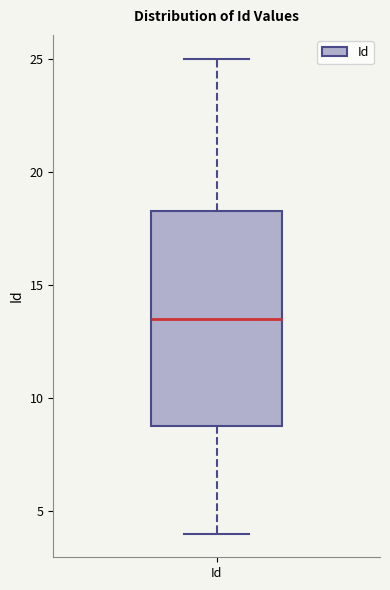

Read this box plot against the y-axis: the position of the median line, the range covered by the box, and the ends of both whiskers. The values are not printed on the chart, so give them approximately, as read against the axis.

median 13.5, box 9.0 to 18.5, whiskers 4.0 to 25.0